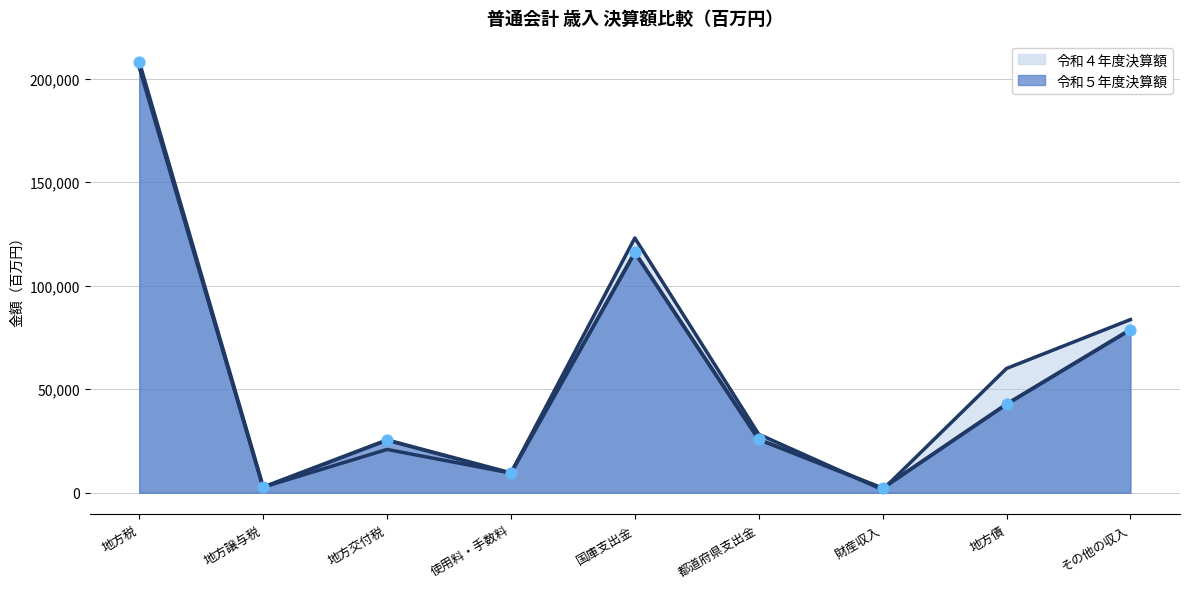

What are all the series names shown in the legend?

令和５年度決算額, 令和４年度決算額